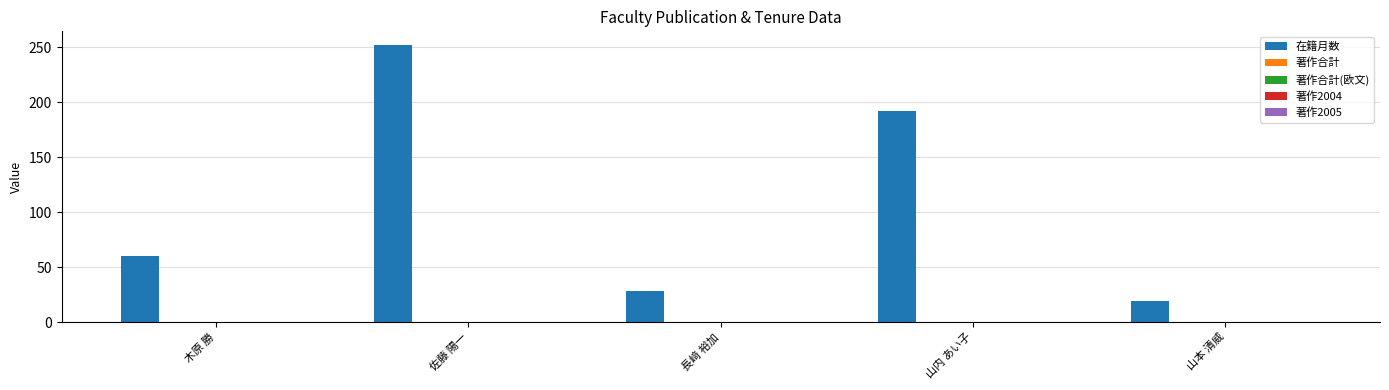

What is the value of the 1st bar from the left?

60